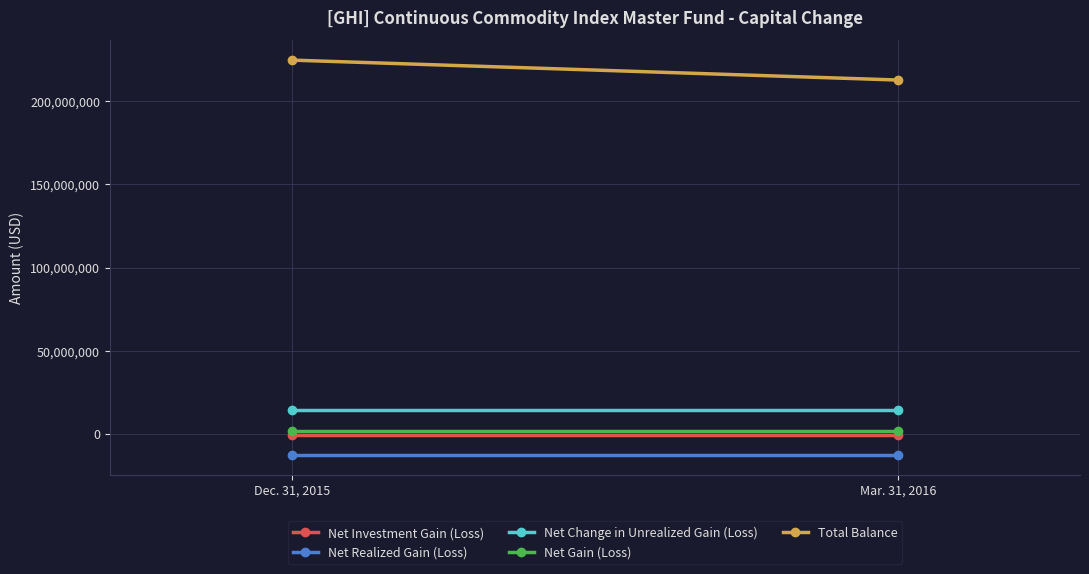

Rank the series by their maximum value, from lowest to highest.

Net Realized Gain (Loss), Net Investment Gain (Loss), Net Gain (Loss), Net Change in Unrealized Gain (Loss), Total Balance